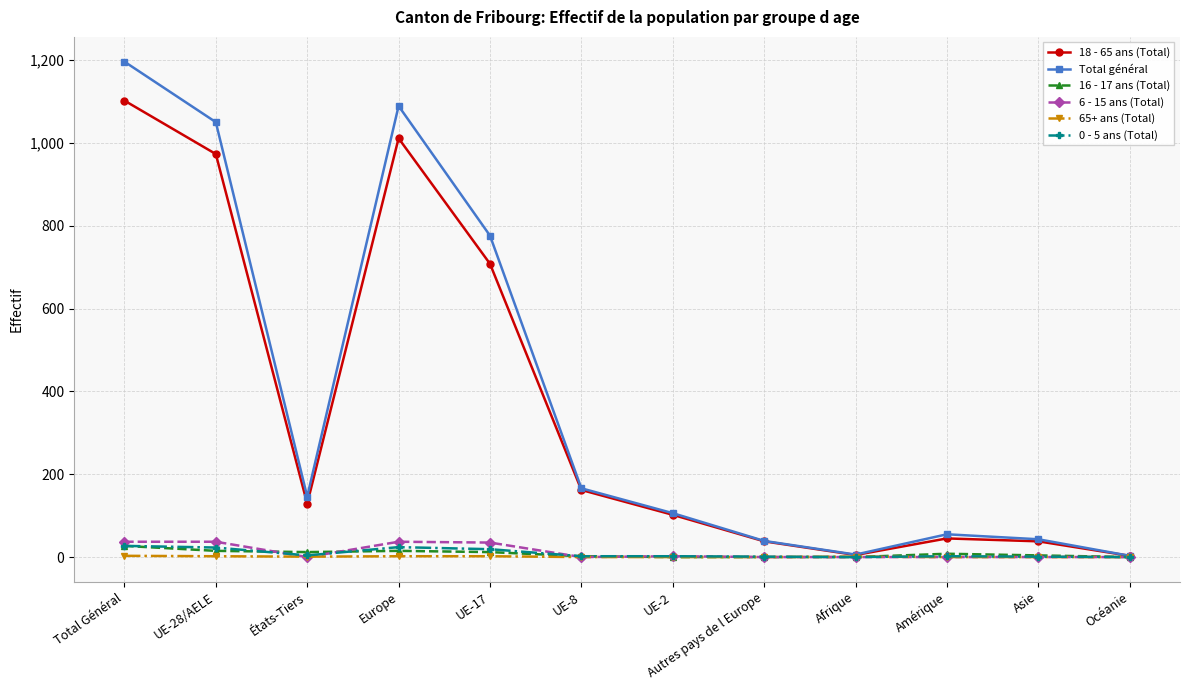

Which series changed the most between UE-8 and Afrique?

Total général